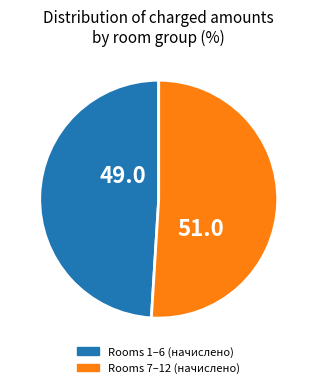

Is there a majority slice in this chart?

Yes